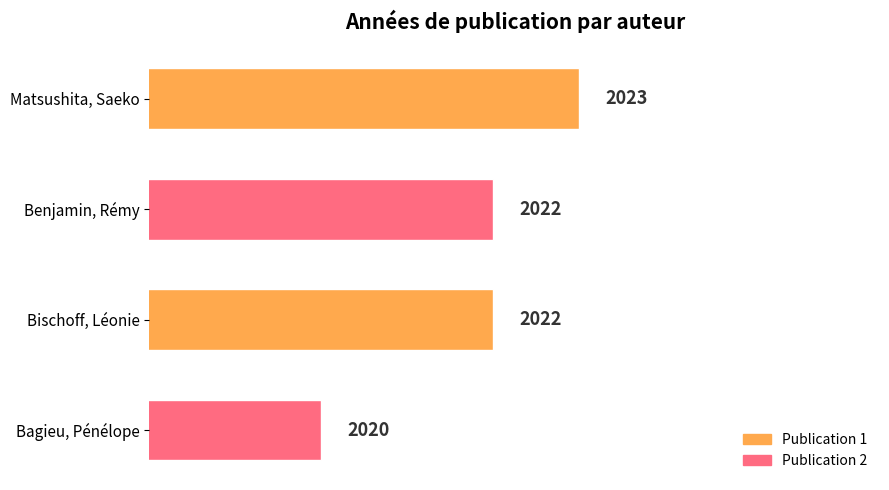

The chart shows a value of 2020 at Bagieu, Pénélope. True or false?

True